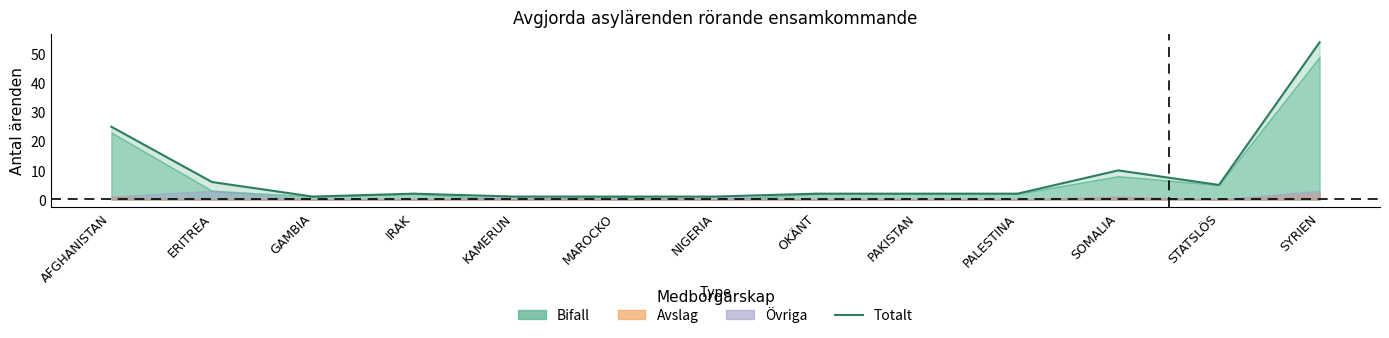

List the labels in order of value, largest first.

SYRIEN, AFGHANISTAN, SOMALIA, ERITREA, STATSLÖS, IRAK, OKÄNT, PAKISTAN, PALESTINA, GAMBIA, KAMERUN, MAROCKO, NIGERIA